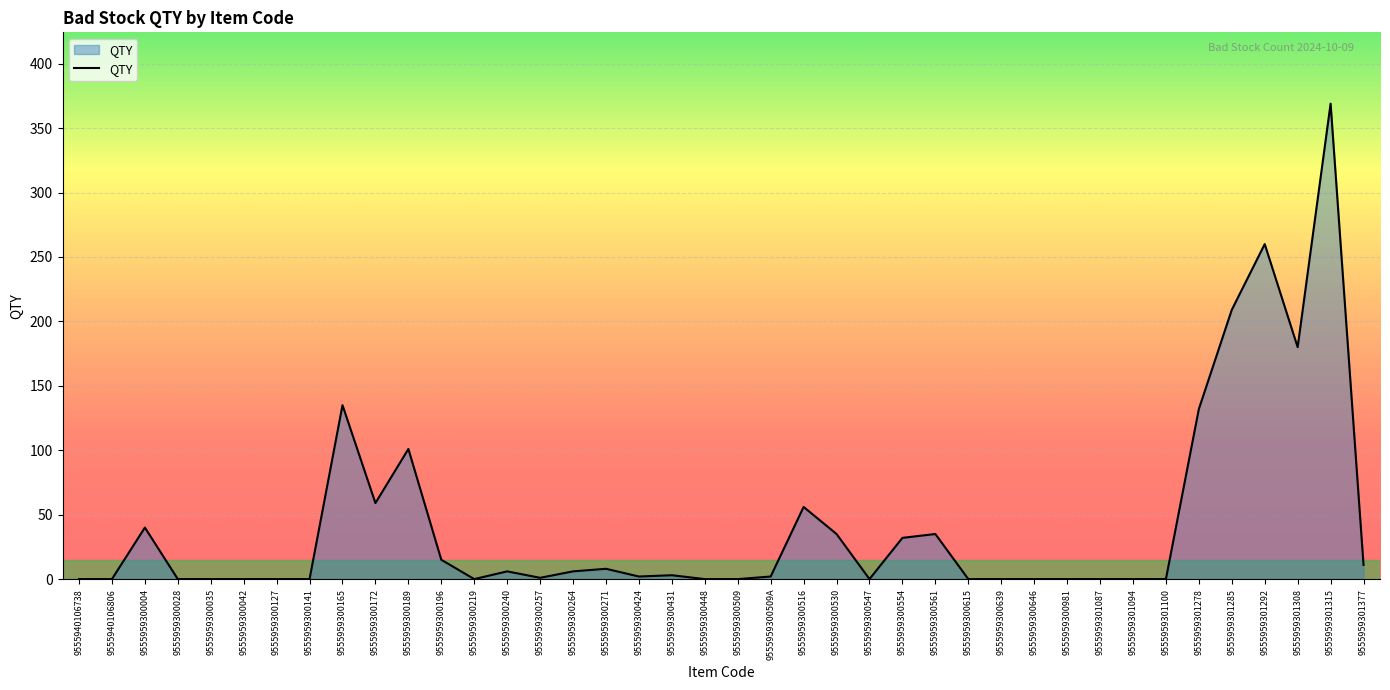

What is the difference between the maximum and minimum values?

369